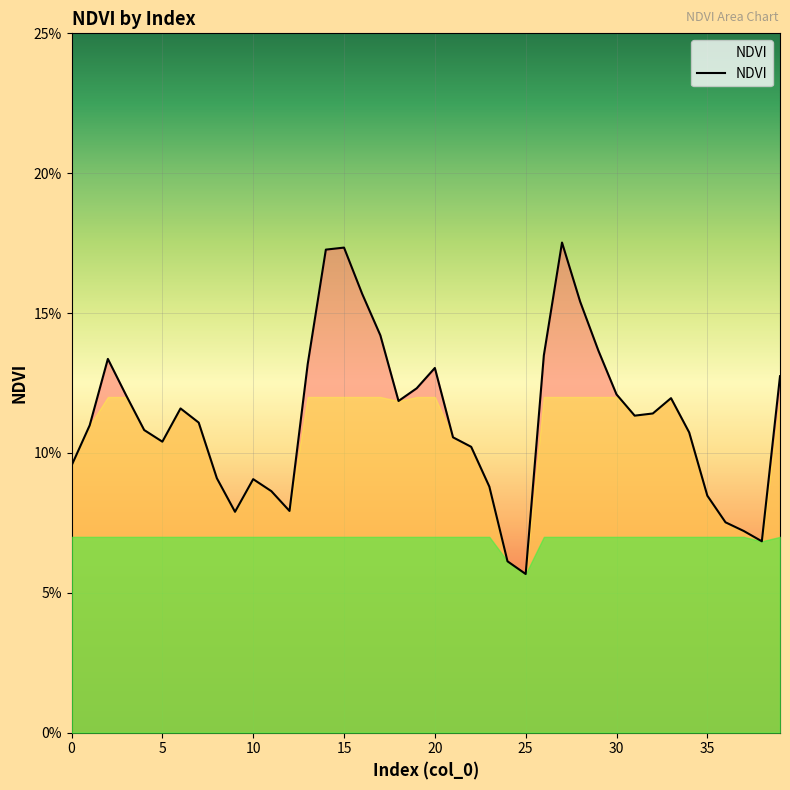

Is this an area chart (filled region under the line)?

Yes